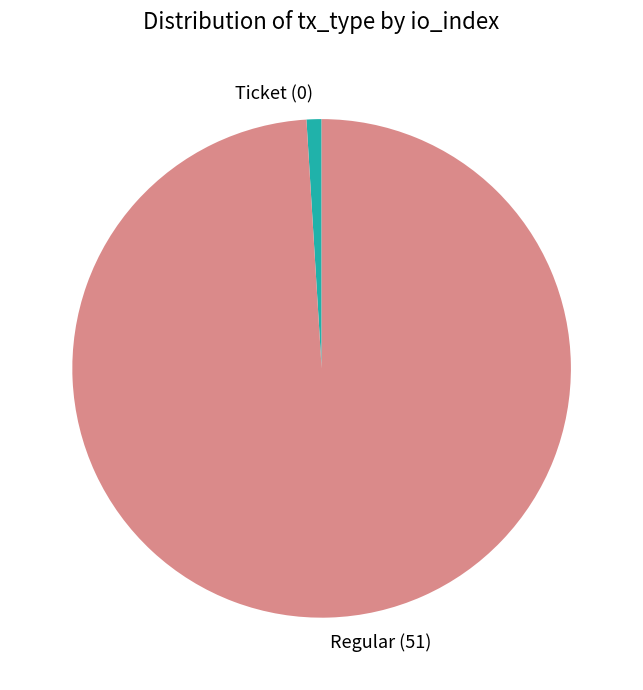

How many slices are in this pie chart?

2